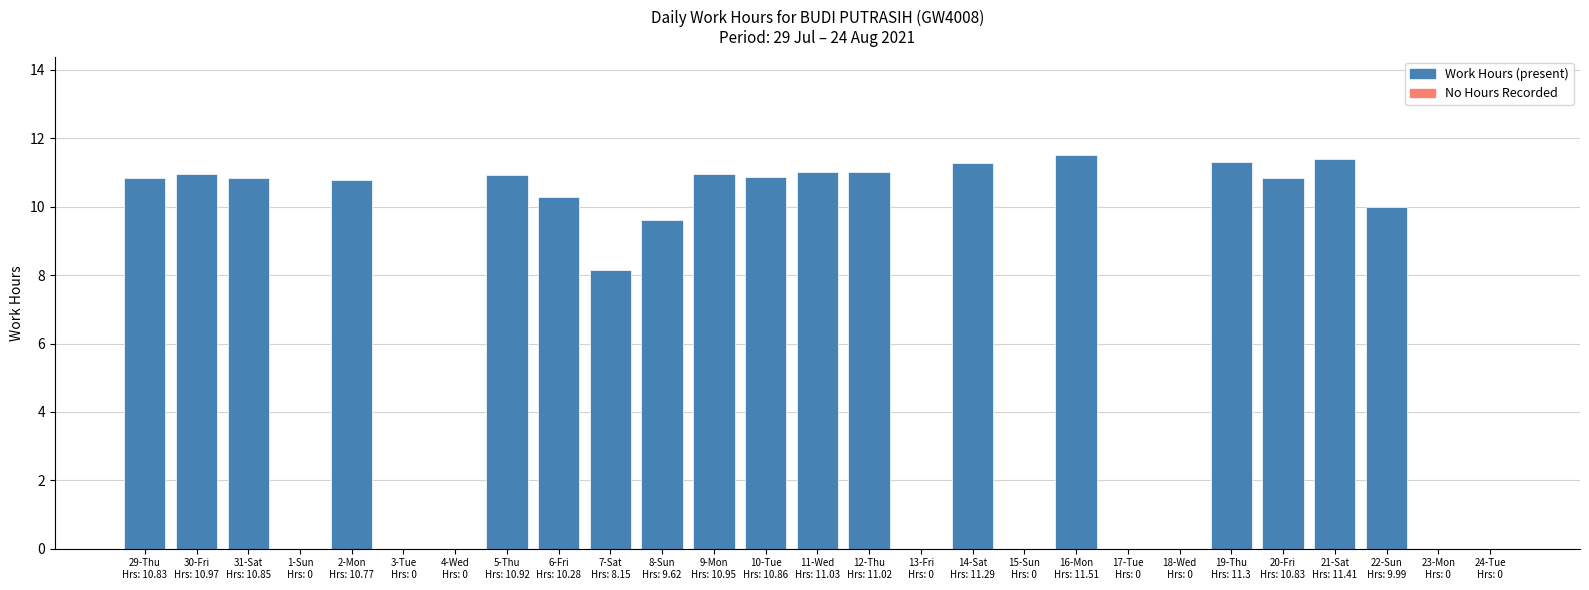

What is the sum of all values?

192.6